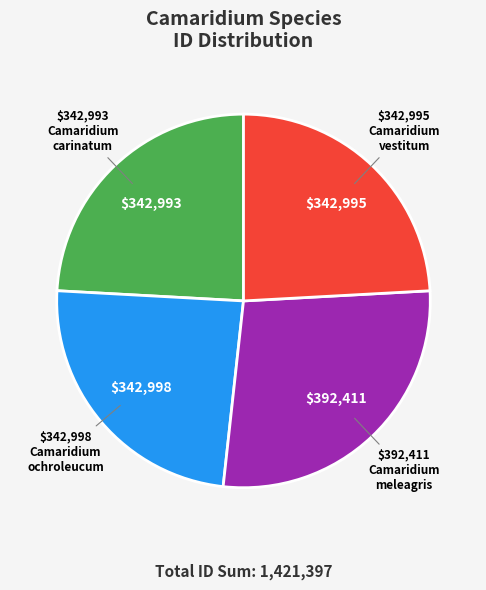

Is there any slice that represents more than half of the pie?

No